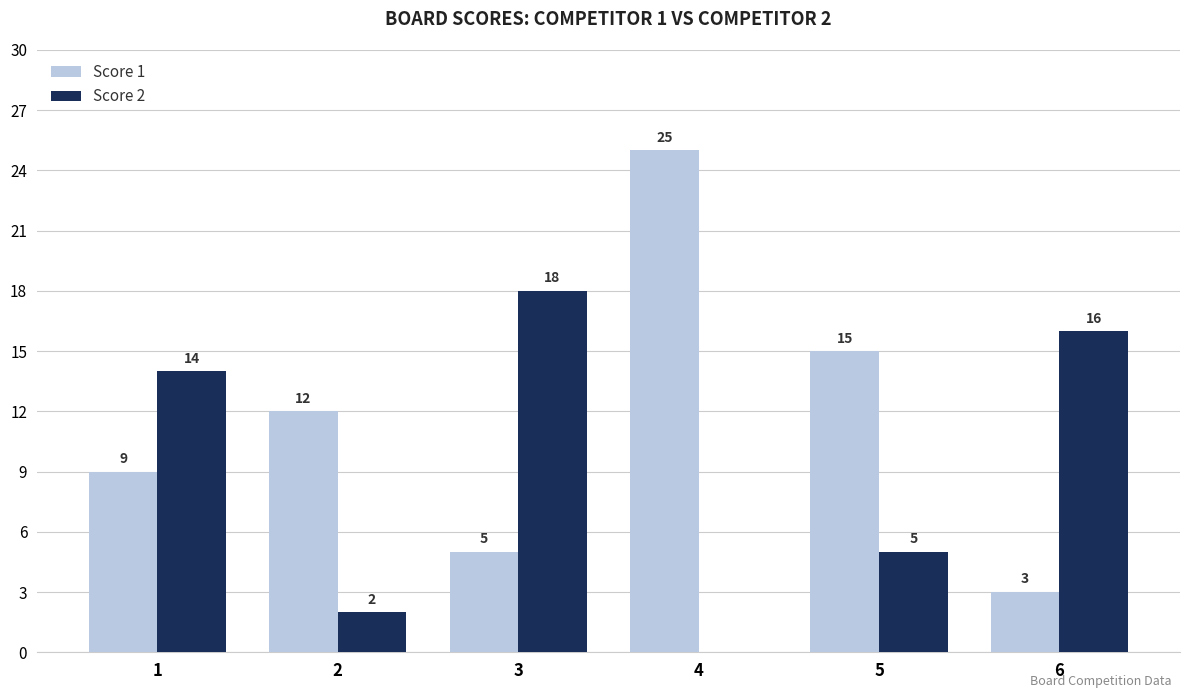

Which series has the largest range (max minus min)?

Score 1